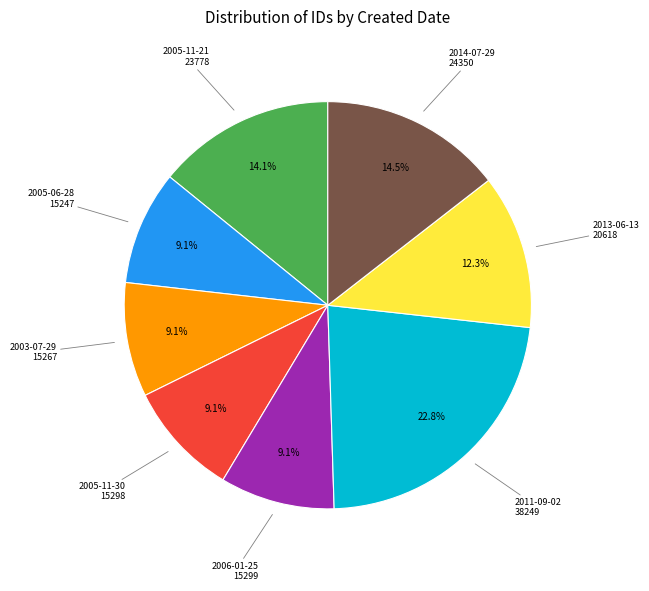

Does any single category account for the majority?

No